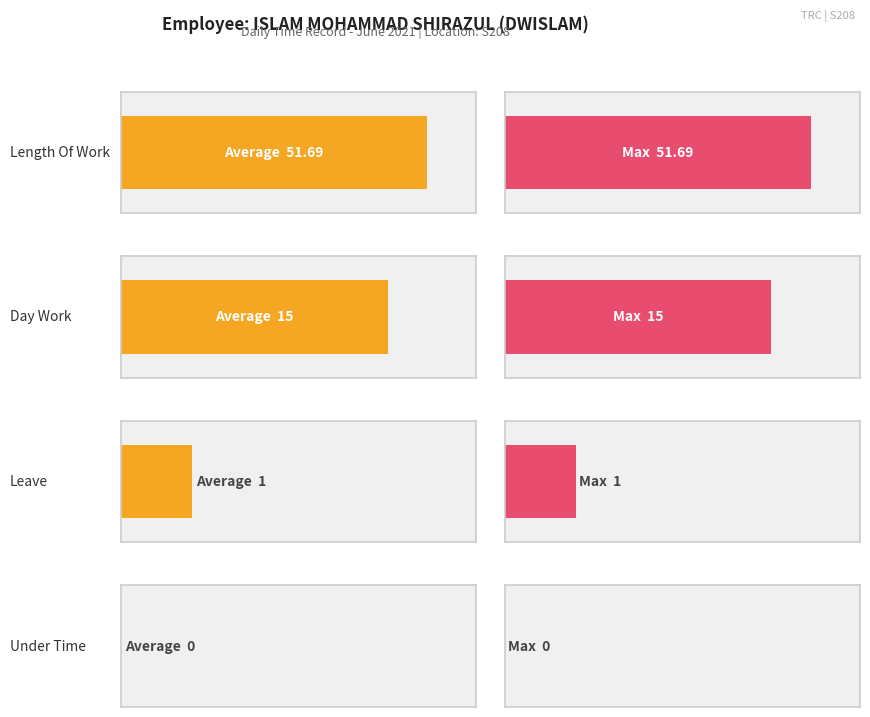

The value at 4 is 0.0. True or false?

True